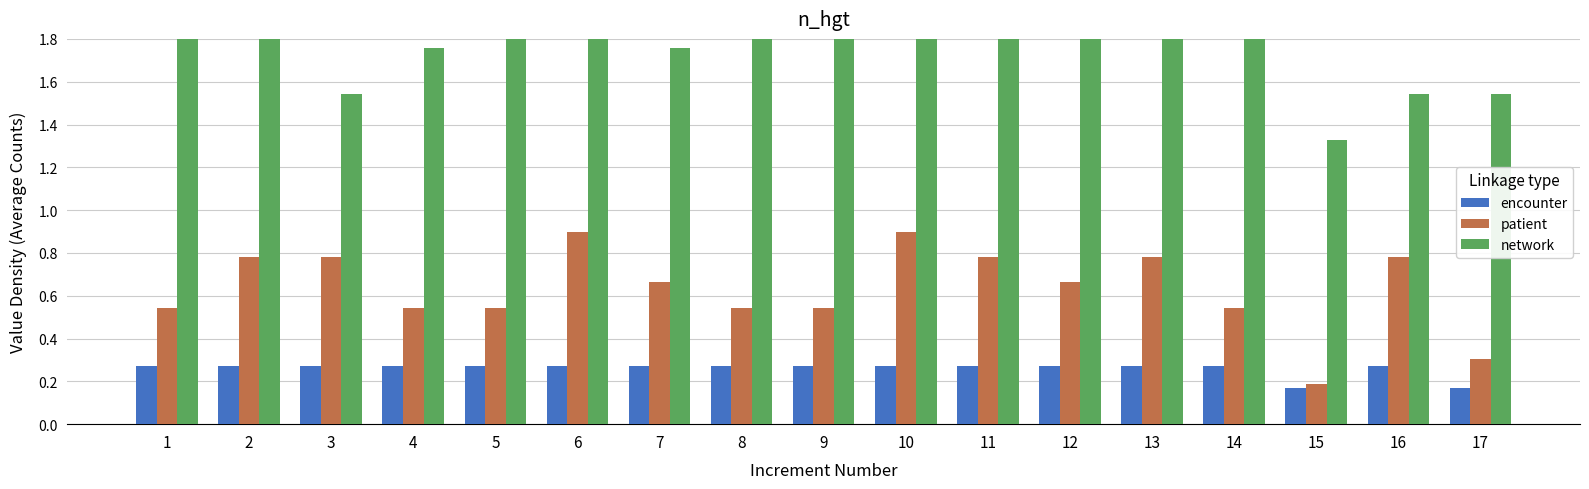

What value does the patient series have at 16?

0.8